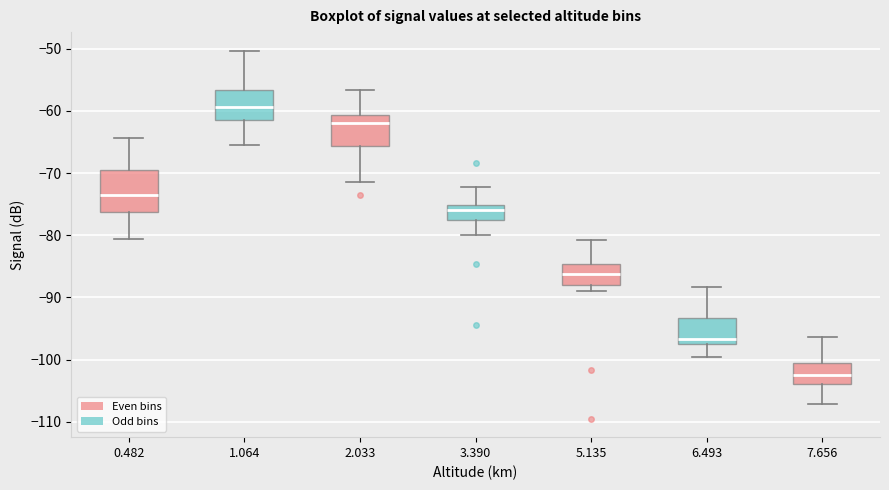

Which box has the lowest median line?

7.656